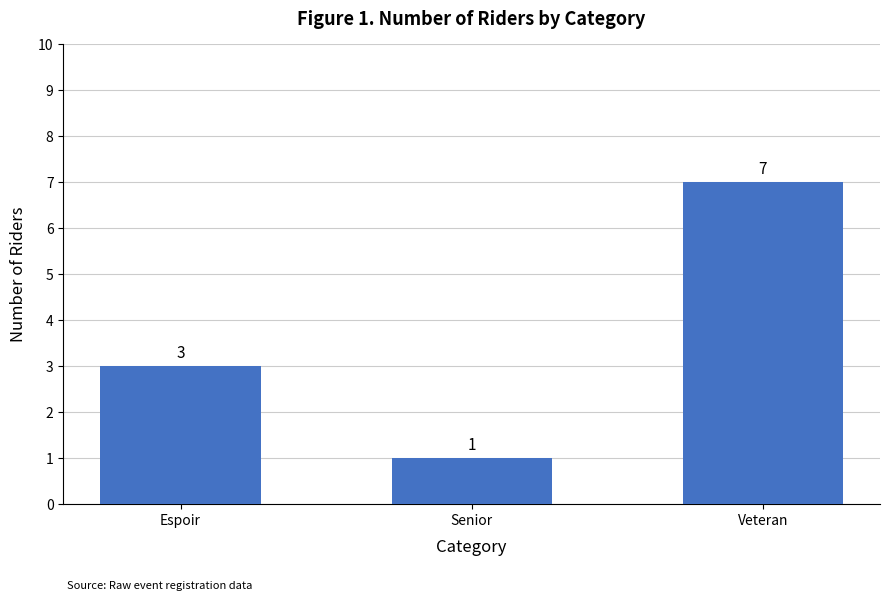

What is the value of the 1st bar from the left?

3